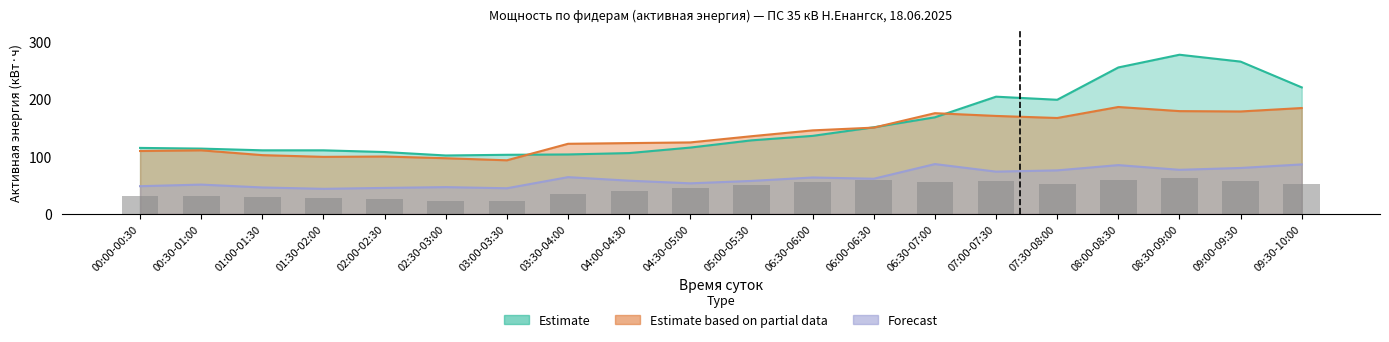

True or false: the data shows 50.8 at 05:00-05:30.

True